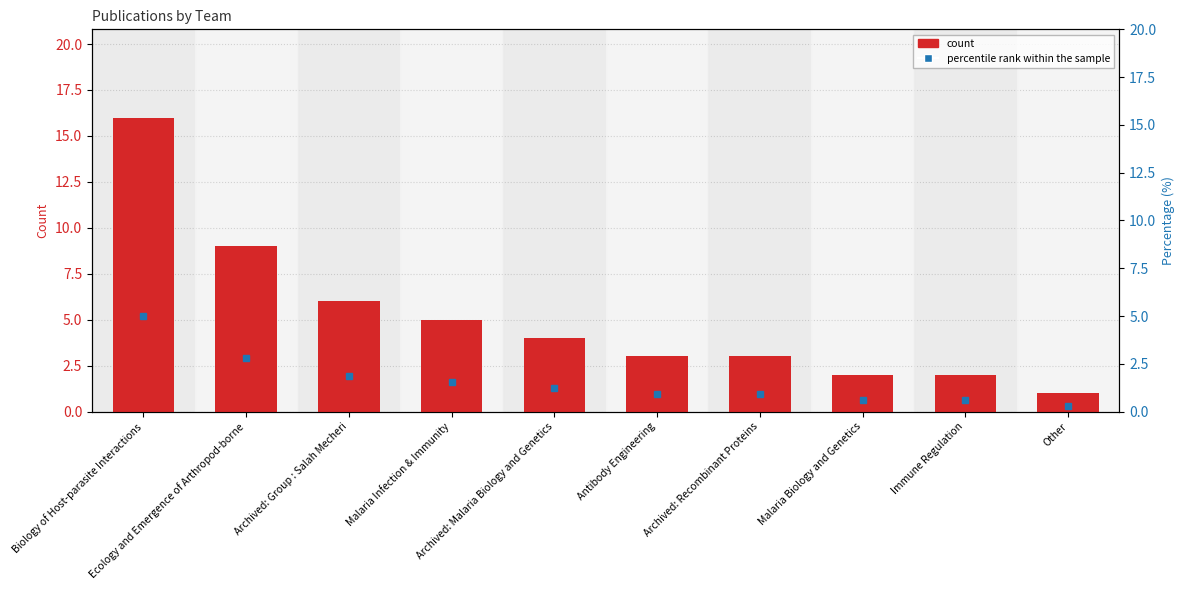

Where does the data first go above 4?

Biology of Host-parasite Interactions